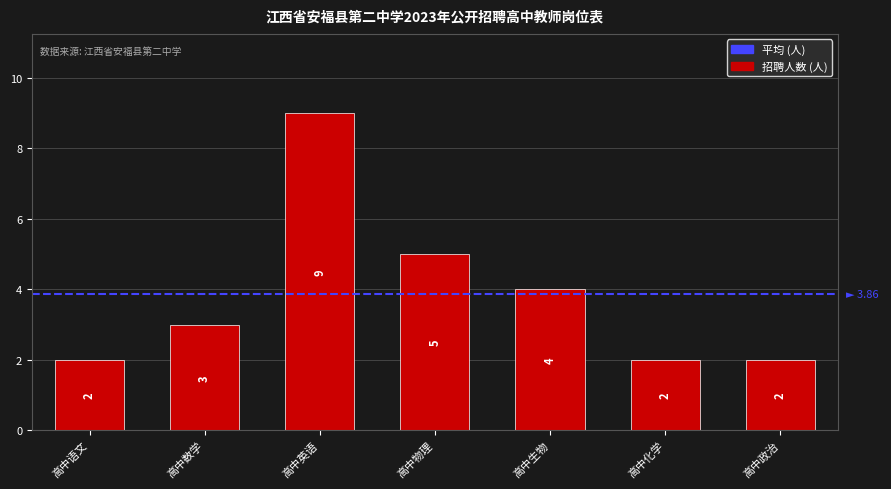

What position from the left is 高中英语?

3